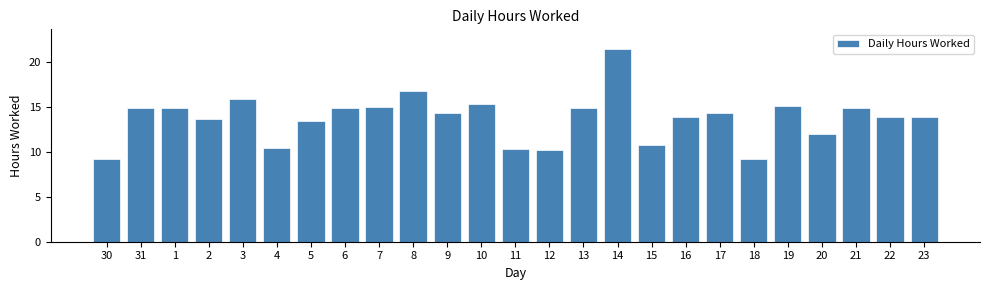

What is the value of the 19th bar from the left?

14.4